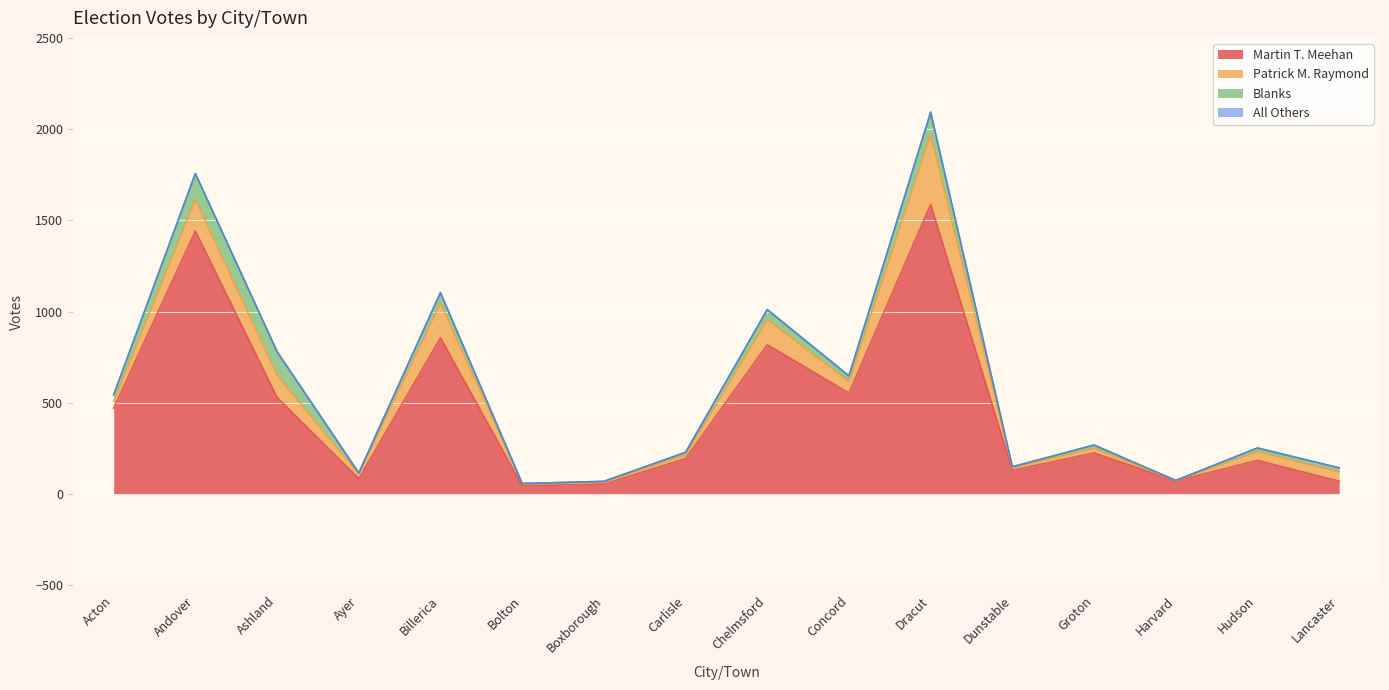

At which category is the sum across all series the highest?

Dracut